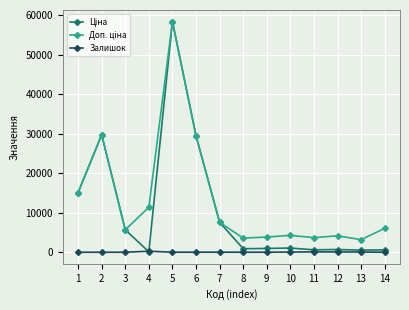

Read the Залишок value at 3.

4.0